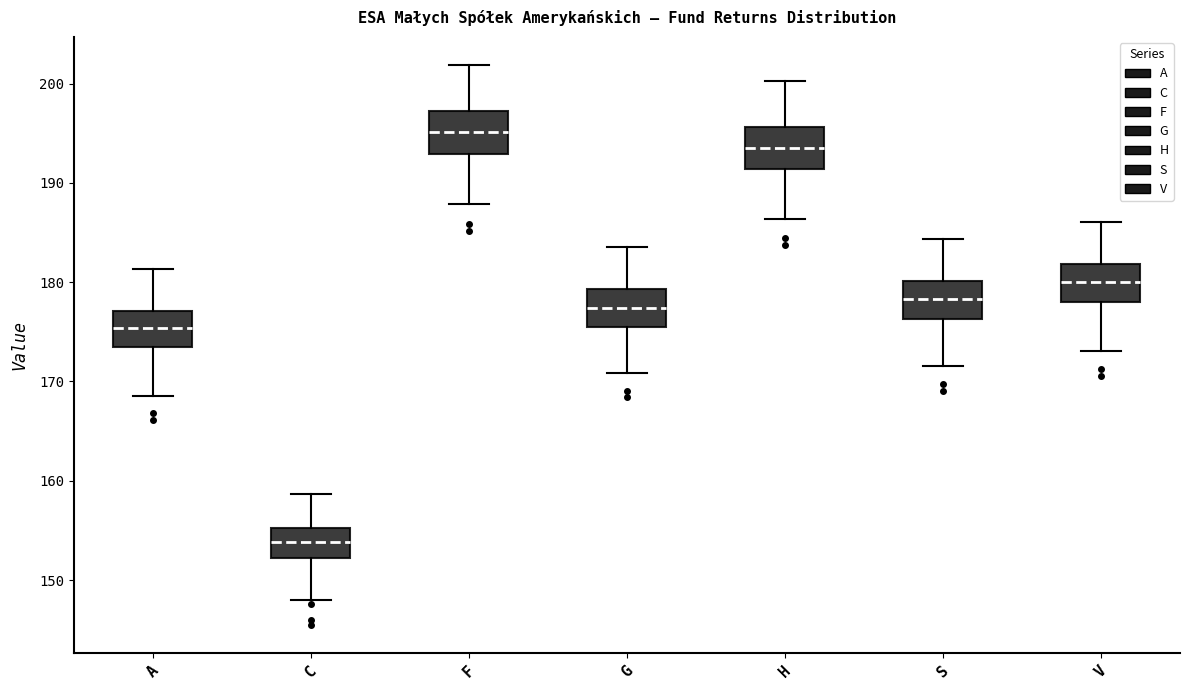

Which box has the highest median line?

F